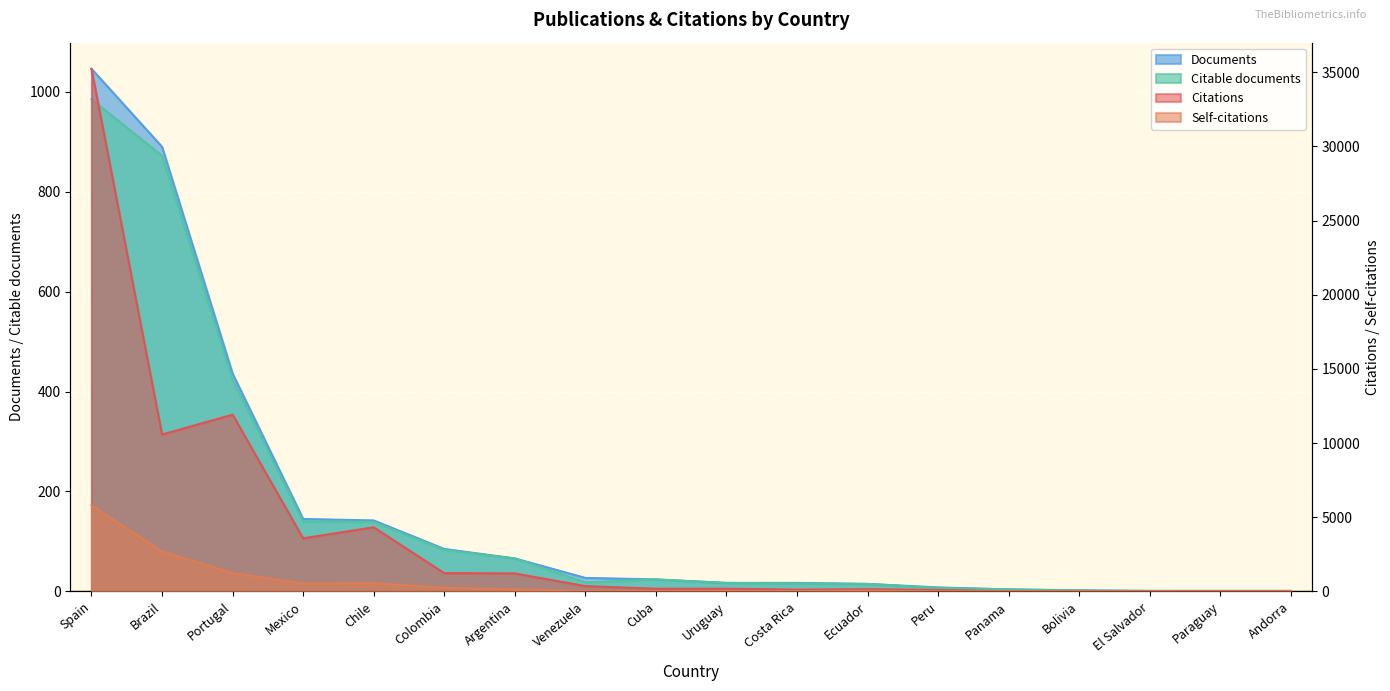

What is the difference between the maximum and minimum values in the Citations series?

35231